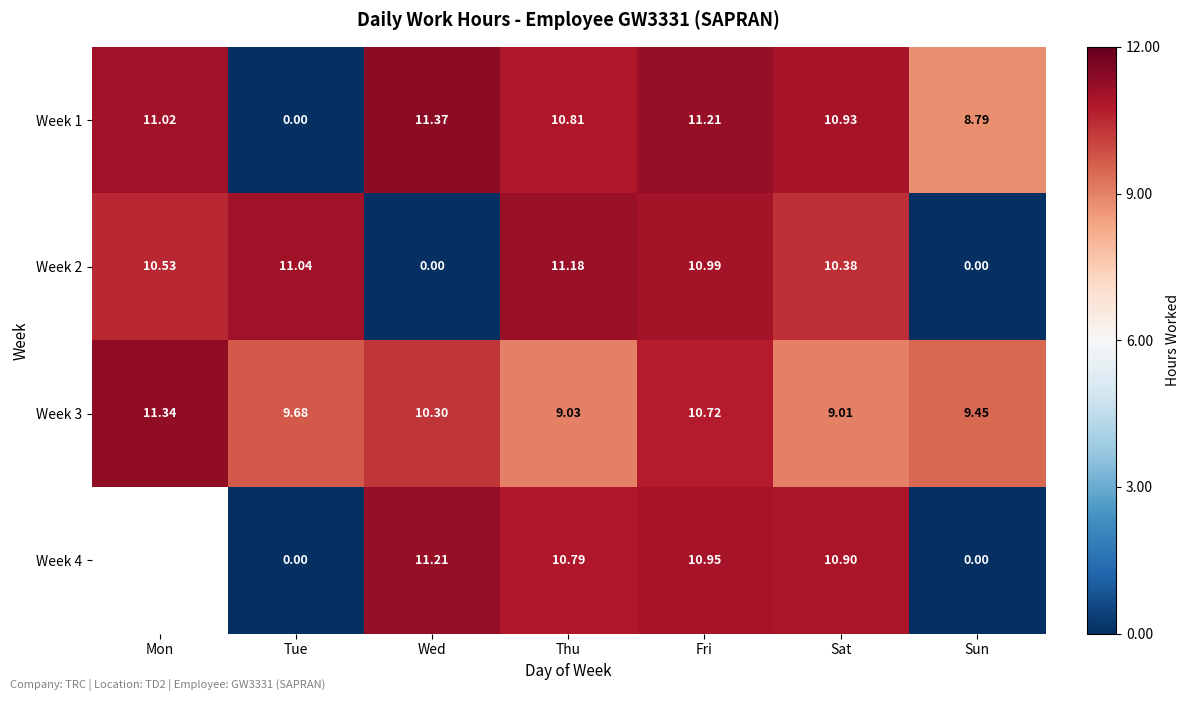

Which label corresponds to the smallest value in the chart?

Tue